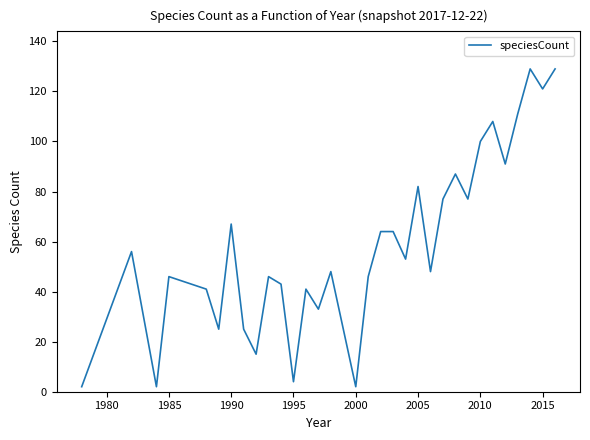

What is the greatest value displayed?

129